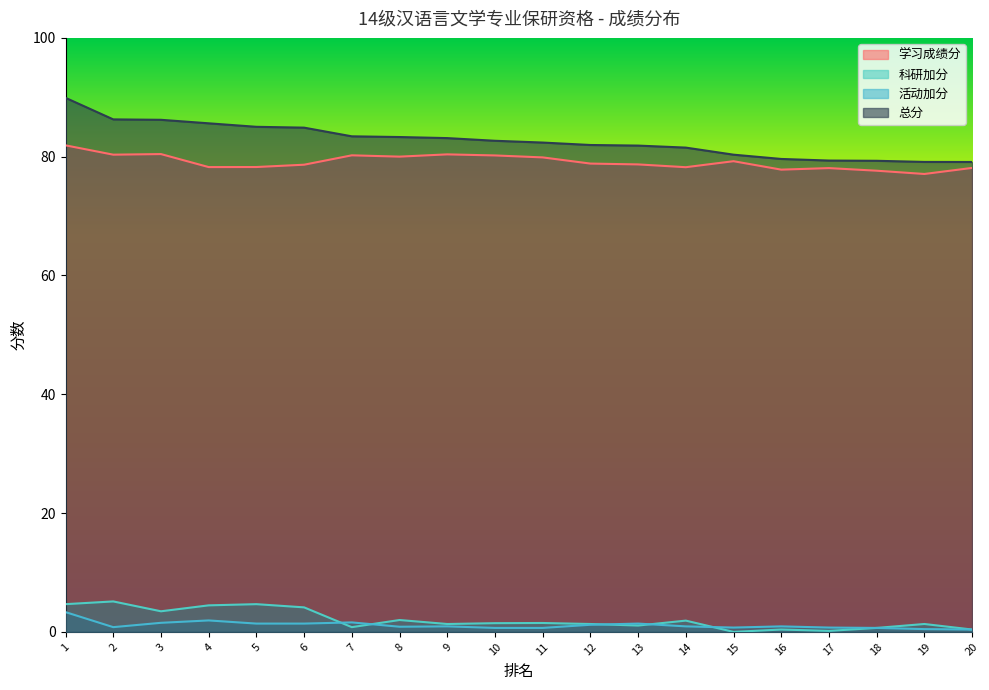

How many lines are shown in the chart?

4